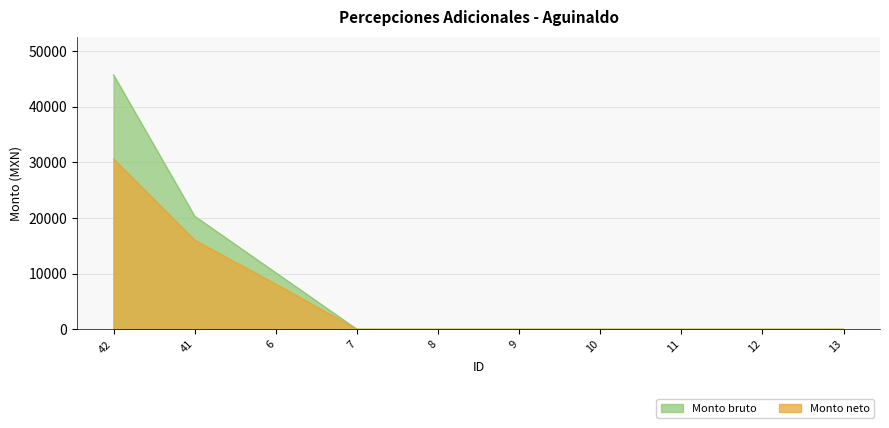

Reading left to right, list all the values displayed in this chart.

Monto bruto: 42=45695.5	41=20310.2	6=10155.1	7=0.0	8=0.0	9=0.0	10=0.0	11=0.0	12=0.0	13=0.0
Monto neto: 42=30613.8	41=16015.1	6=8119.9	7=0.0	8=0.0	9=0.0	10=0.0	11=0.0	12=0.0	13=0.0